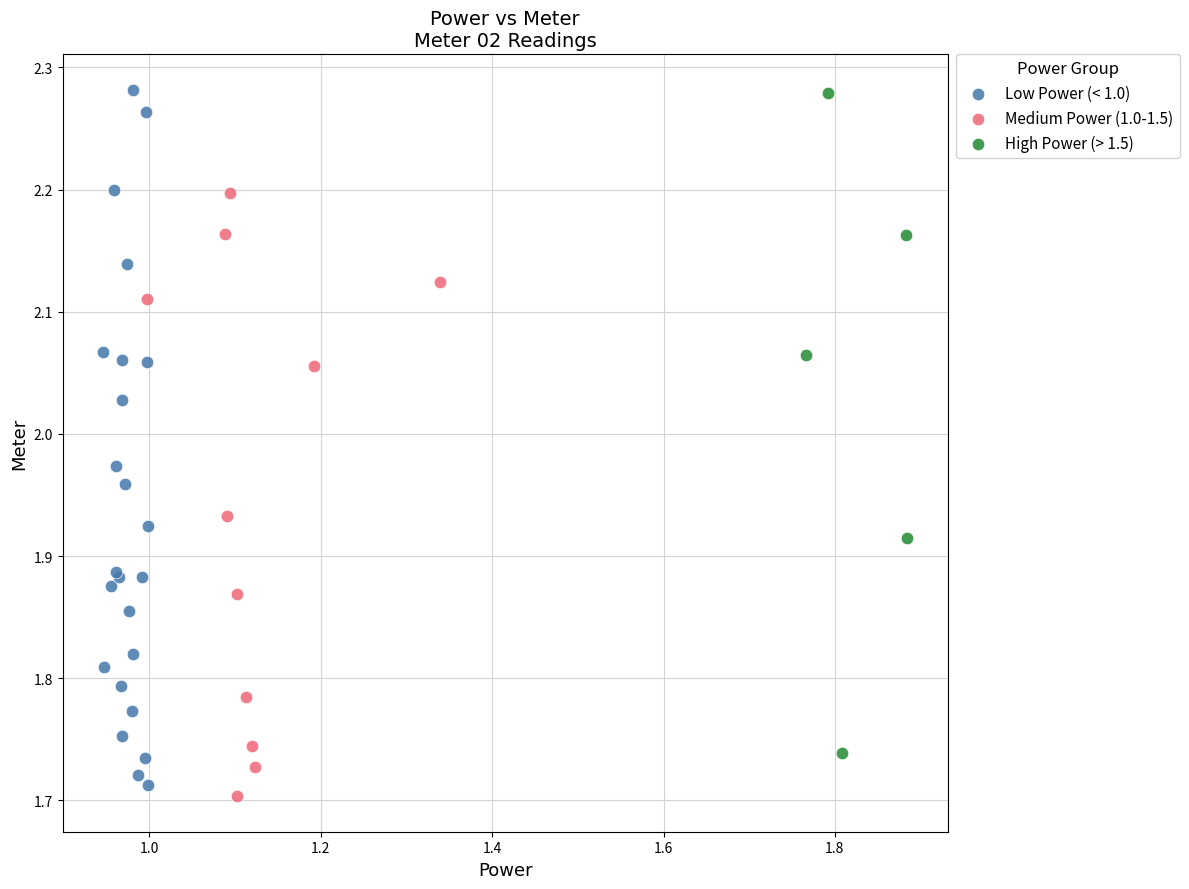

Which series has the widest spread of Y values?

Low Power (< 1.0)